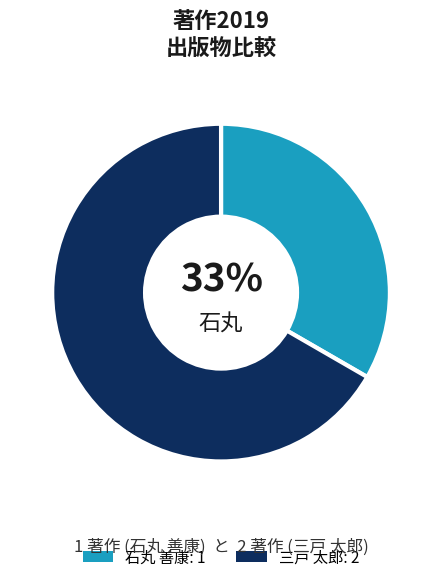

To the nearest percent, what is the average slice percentage?

50%